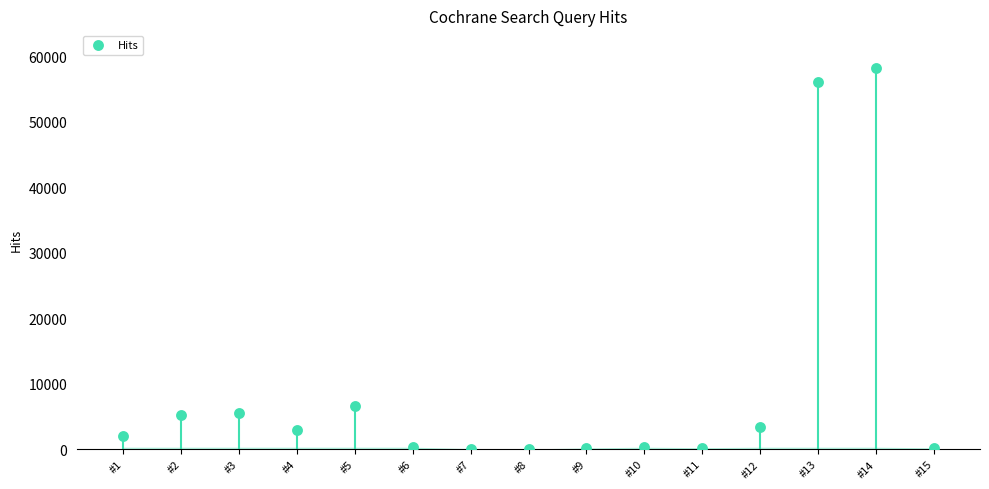

What Y value in the scatter plot is closest to 29100?

6603